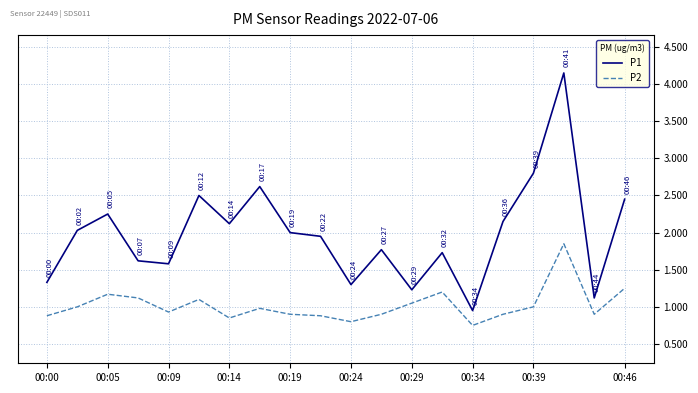

Which series has the widest spread of values?

P1